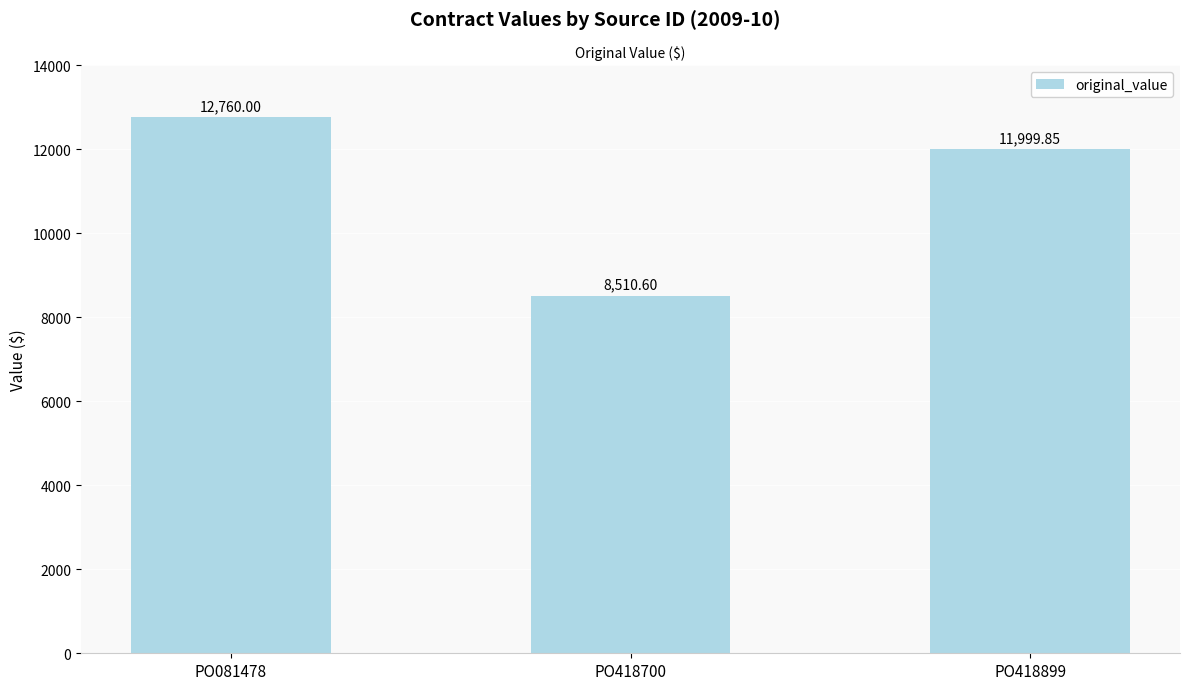

List the labels in order of value, largest first.

PO081478, PO418899, PO418700